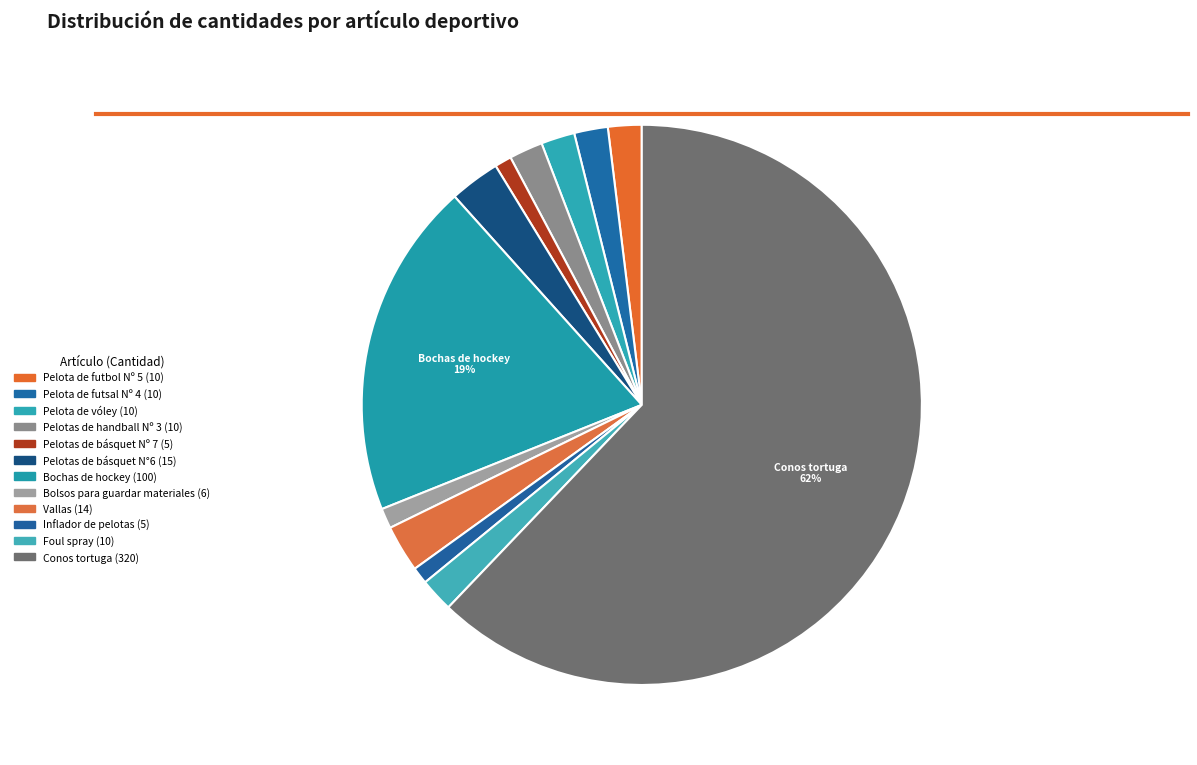

How many segments does this pie chart have?

12